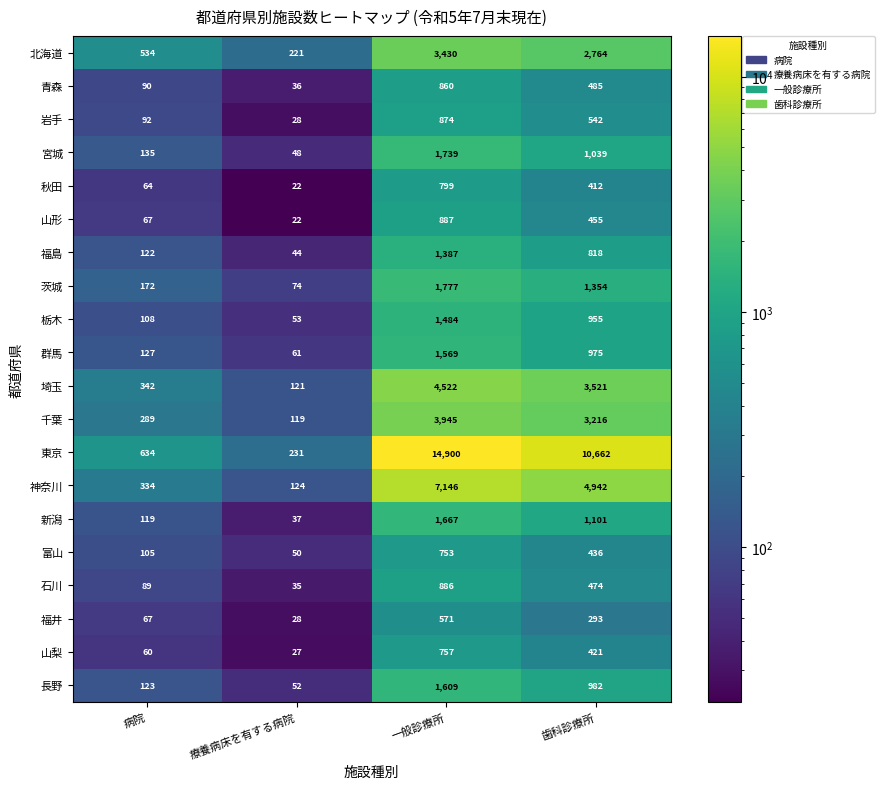

At how many categories does at least one series exceed 10036?

2